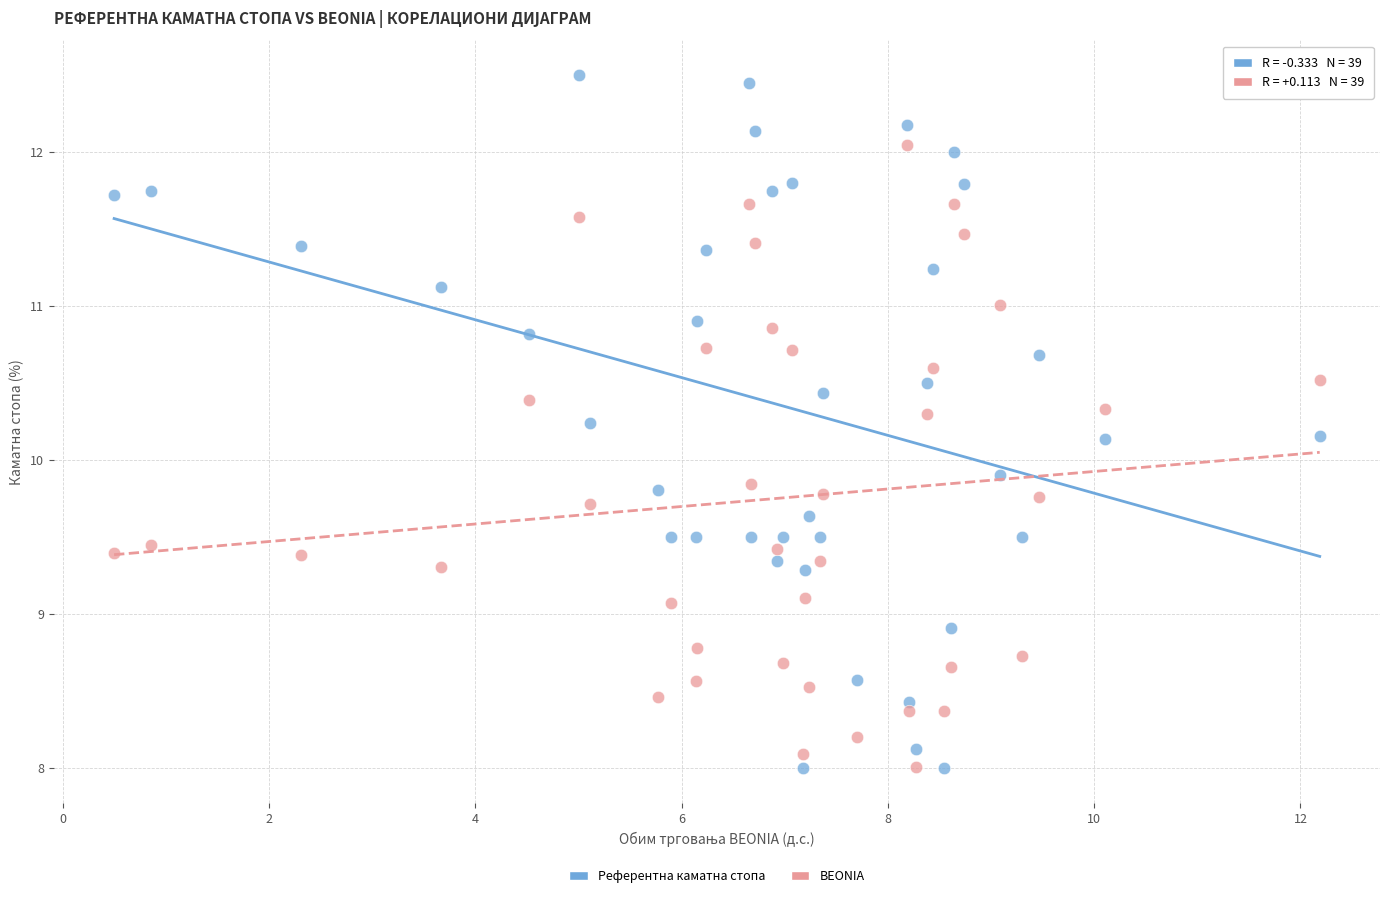

What are all the series names shown in the legend?

Референтна каматна стопа, BEONIA